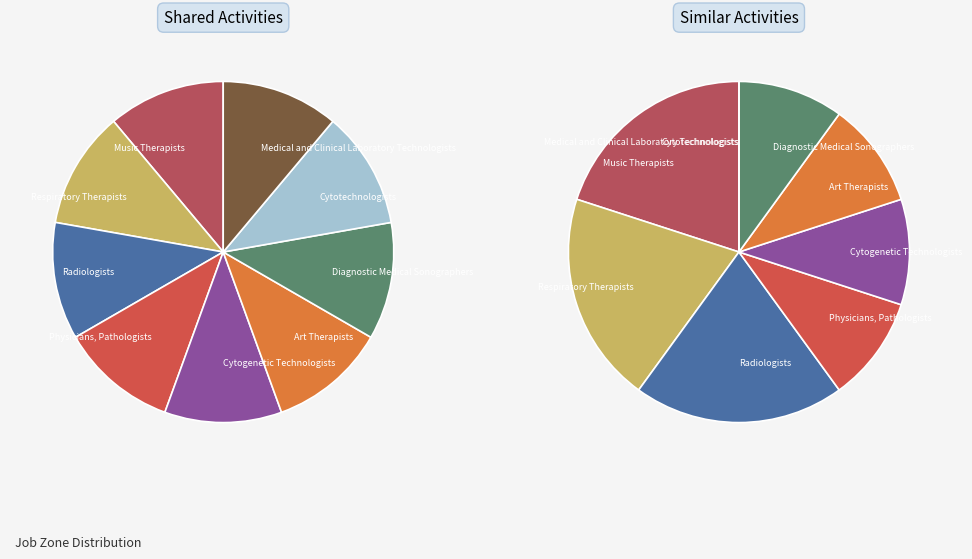

What portion of the pie excludes Medical and Clinical Laboratory Technologists?

88.9%